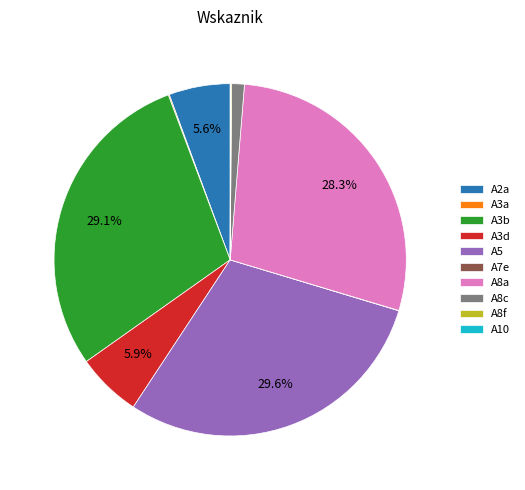

Is there a majority slice in this chart?

No